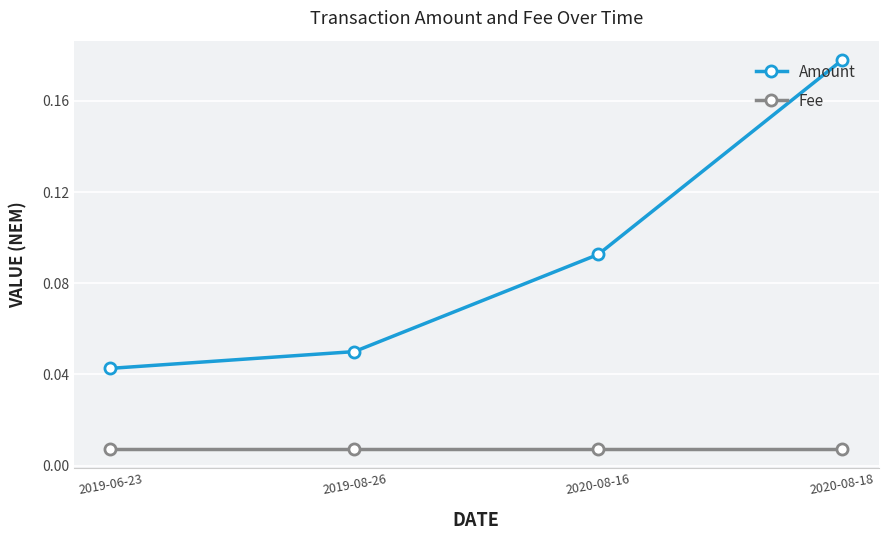

What position from the right is 2019-06-23?

4